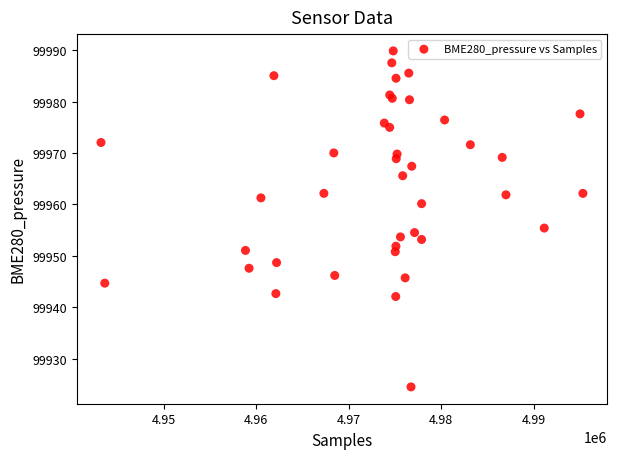

What Y value in the scatter plot is closest to 99957?

99955.4